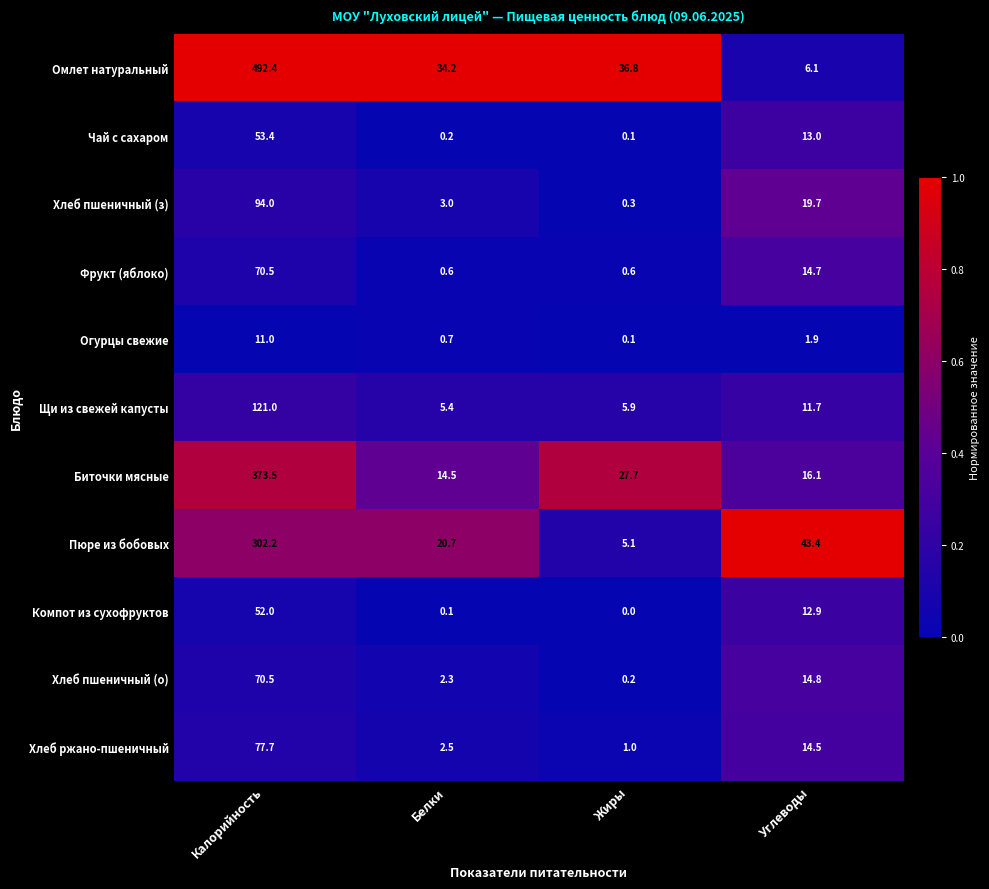

True or false: Хлеб ржано-пшеничный has a value of 1.6 at Жиры.

False